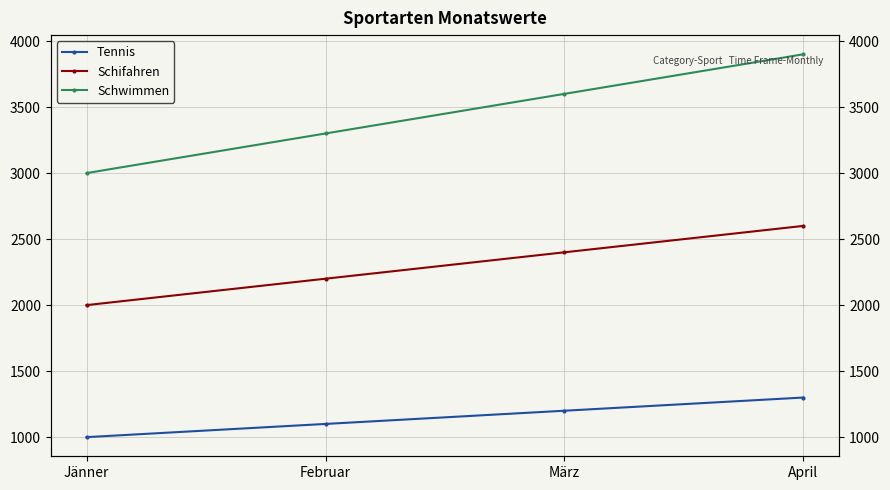

Between März and April, which series saw the biggest shift?

Schwimmen